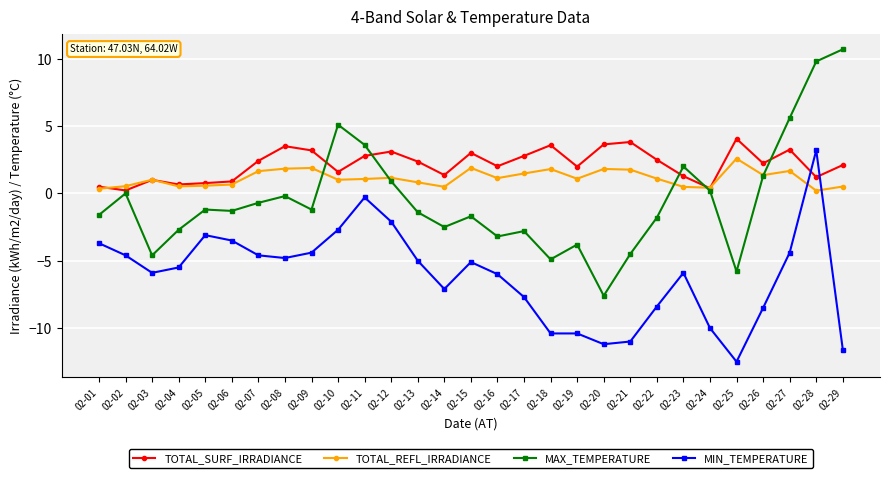

True or false: MIN_TEMPERATURE and MAX_TEMPERATURE intersect in this chart.

False